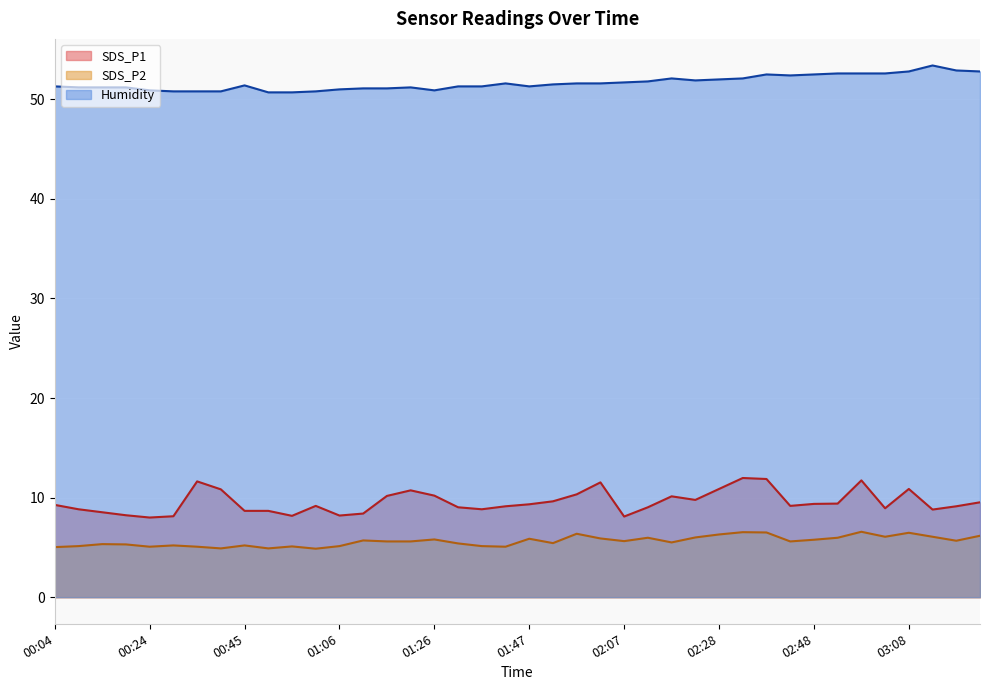

True or false: SDS_P1 and Humidity cross at least once.

False